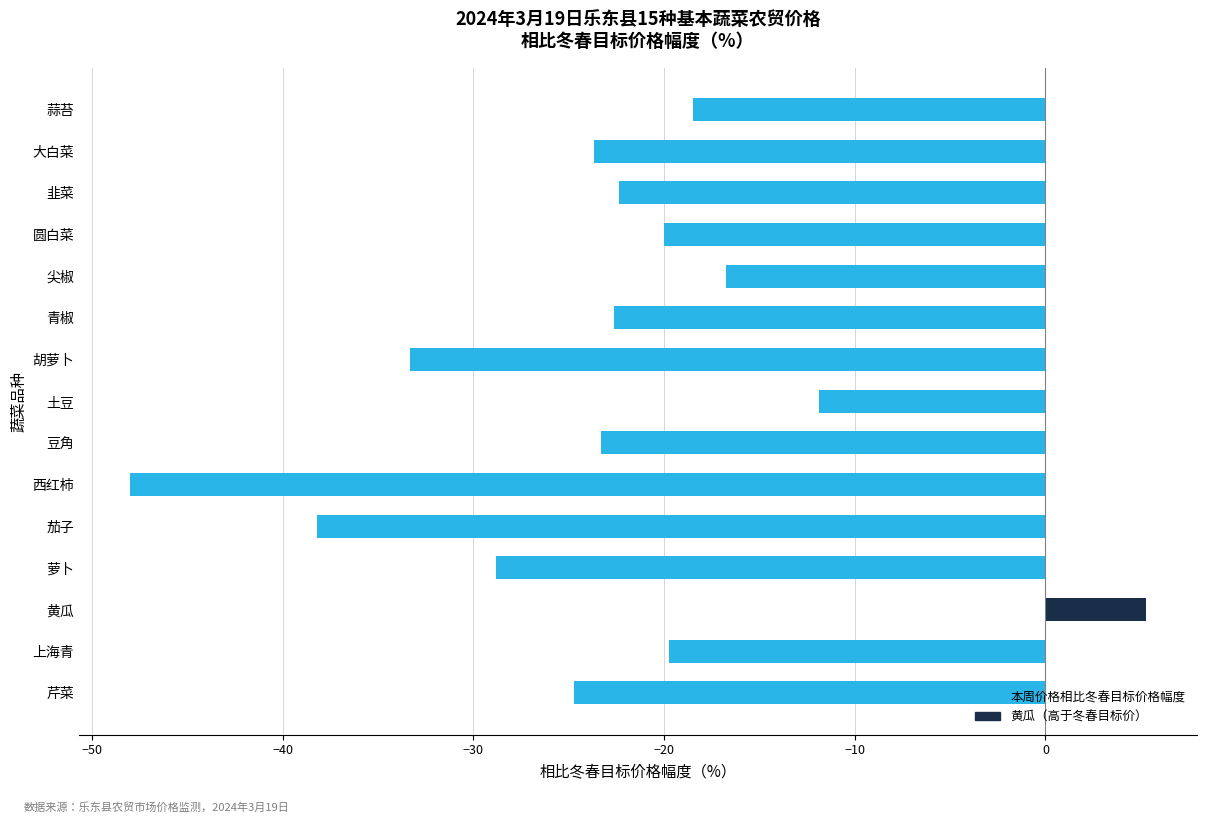

How many data points does each series have?

14